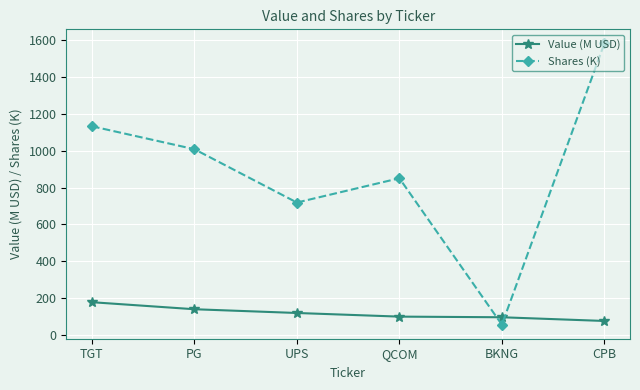

Where is Shares (K) nearest to the value 819?

QCOM